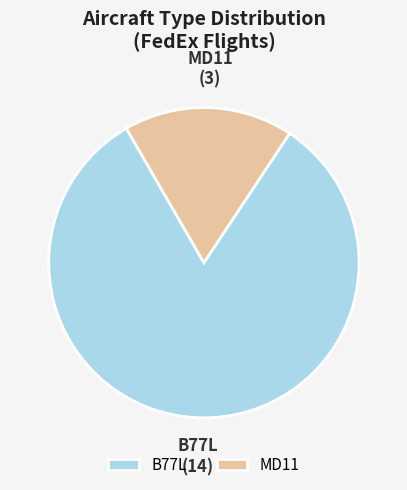

What is the ratio of the value at MD11 to the value at B77L?

0.2